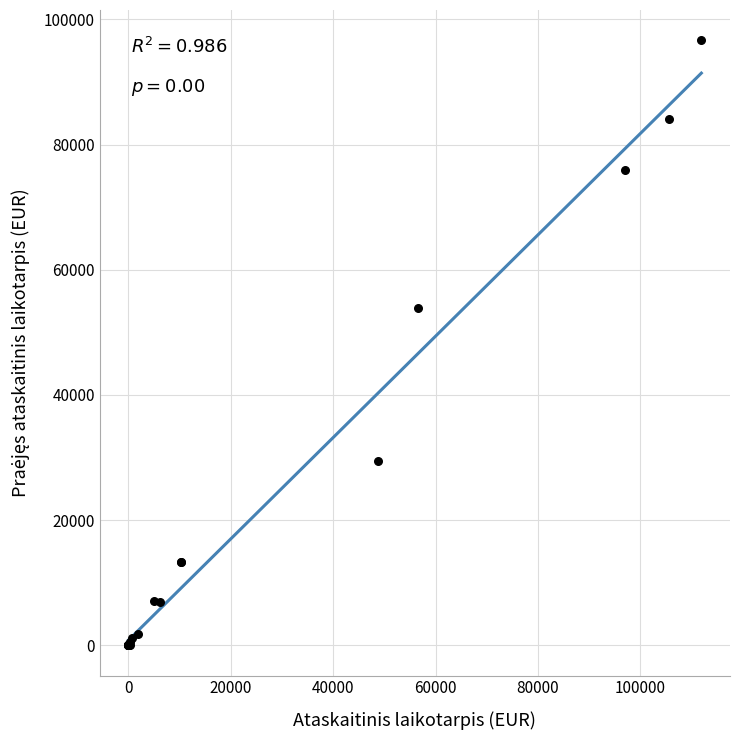

What Y value in the scatter plot is closest to 48335?

53960.8